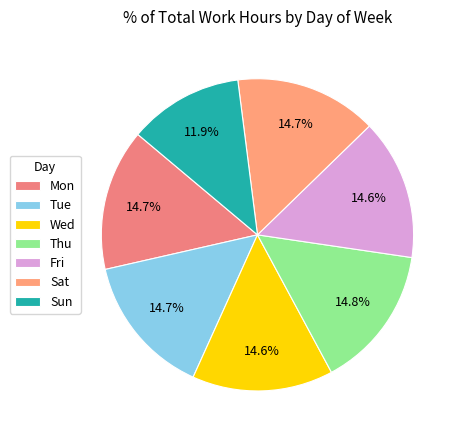

Which slice is the largest?

Thu